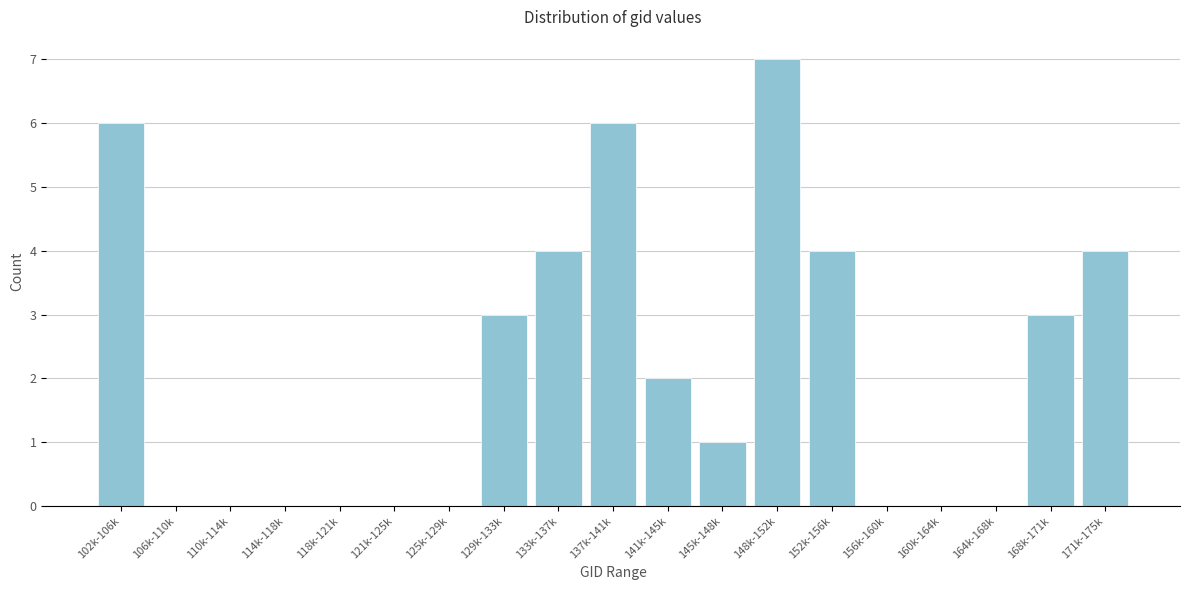

Reading left to right, extract all data points from this chart.

102k-106k=6	106k-110k=0	110k-114k=0	114k-118k=0	118k-121k=0	121k-125k=0	125k-129k=0	129k-133k=3	133k-137k=4	137k-141k=6	141k-145k=2	145k-148k=1	148k-152k=7	152k-156k=4	156k-160k=0	160k-164k=0	164k-168k=0	168k-171k=3	171k-175k=4